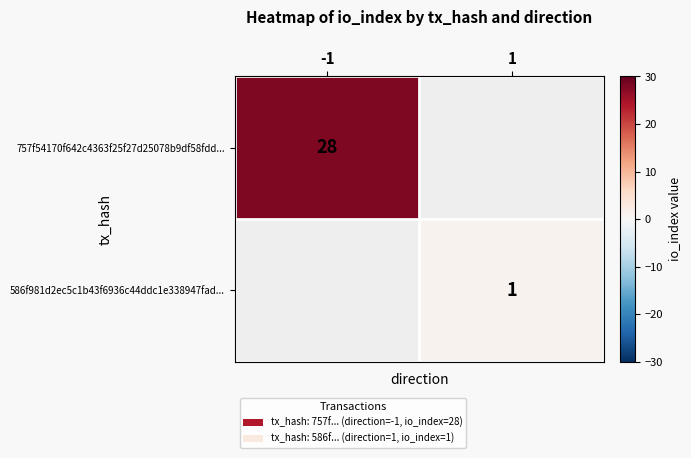

Is it true that 757f54170f642c4363f25f27d25078b9df58fdd... equals 28 at -1?

True